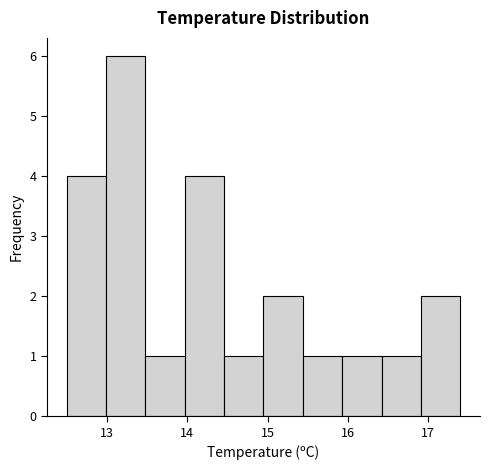

Reading left to right, list every bar in this chart as the range it spans on the x-axis followed by its height. Neither the bar edges nor the heights are printed on the chart, so give them approximately, as read against the axes.

12.50 to 12.99: 4
12.99 to 13.48: 6
13.48 to 13.97: 1
13.97 to 14.46: 4
14.46 to 14.95: 1
14.95 to 15.44: 2
15.44 to 15.93: 1
15.93 to 16.42: 1
16.42 to 16.91: 1
16.91 to 17.40: 2